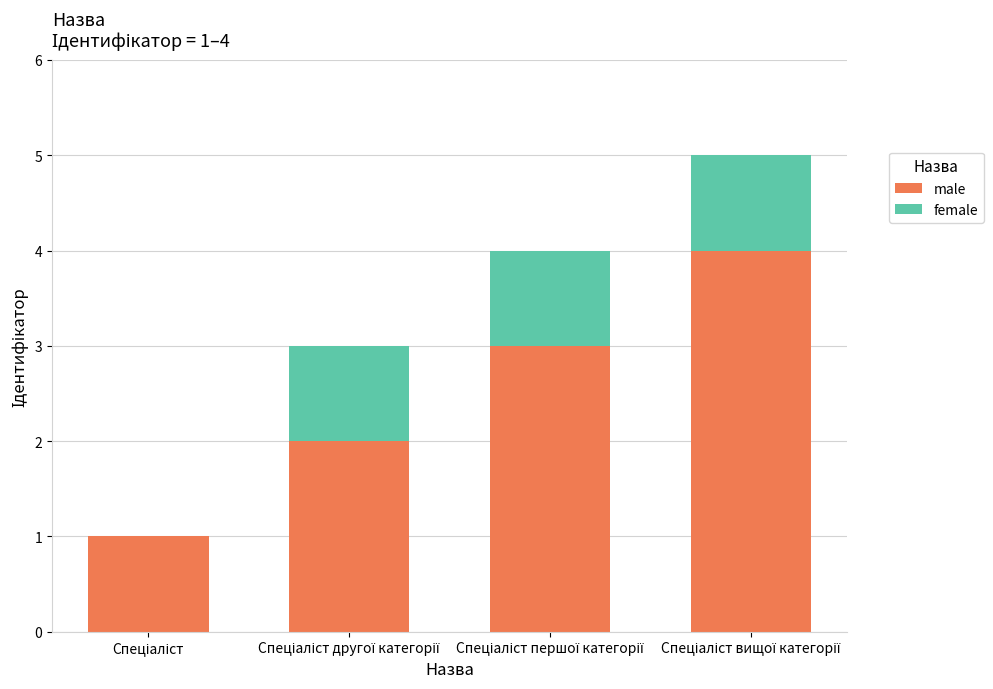

What is the sum of all male values?

10